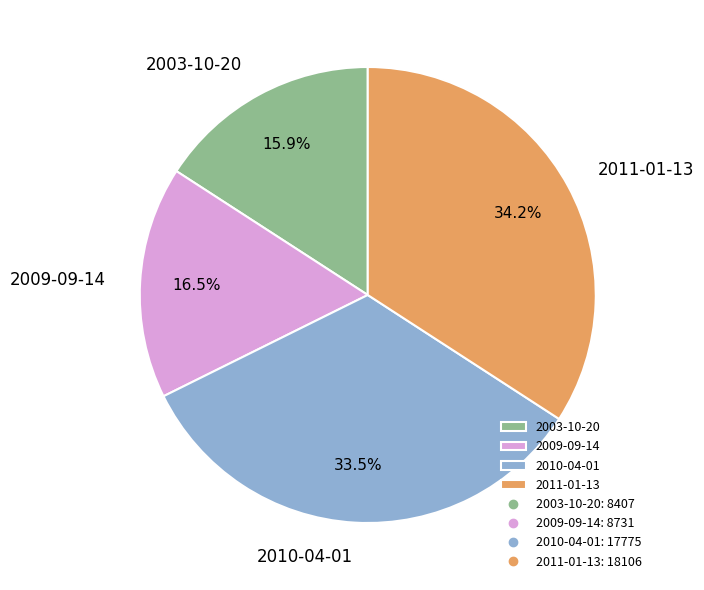

Combined, do 2003-10-20 and 2010-04-01 account for over 50%?

No